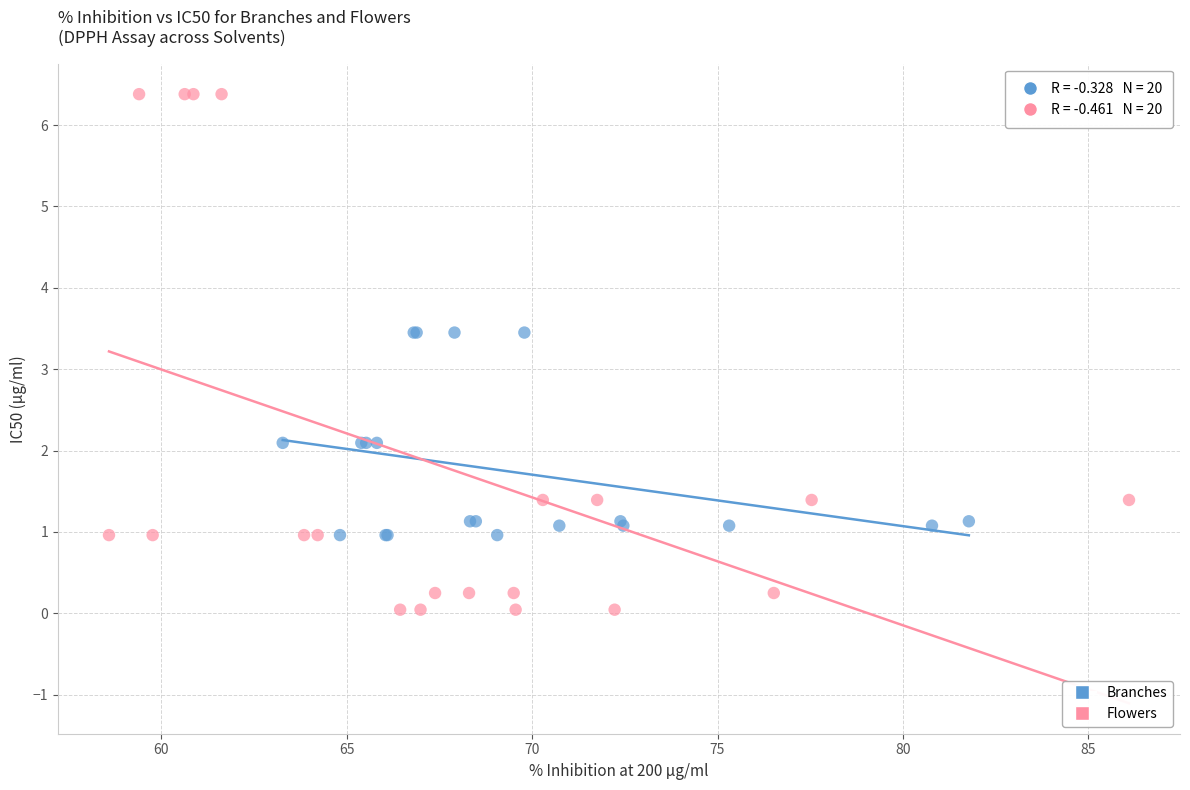

Which series reaches the minimum Y coordinate?

Flowers